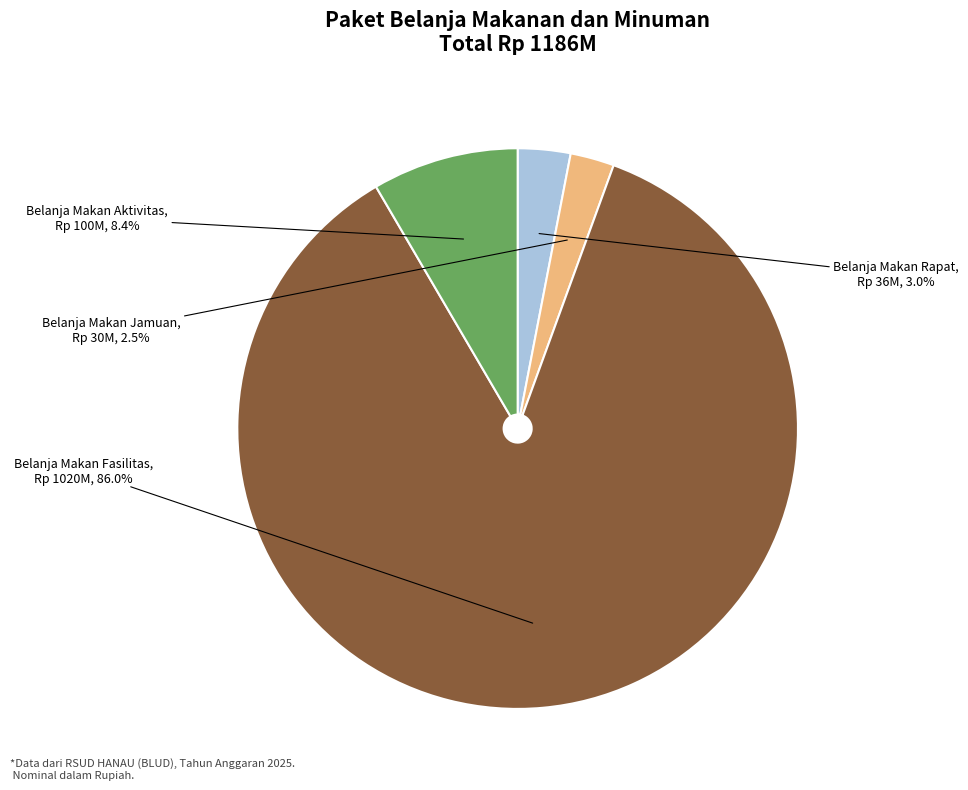

Is there any slice that represents more than half of the pie?

Yes